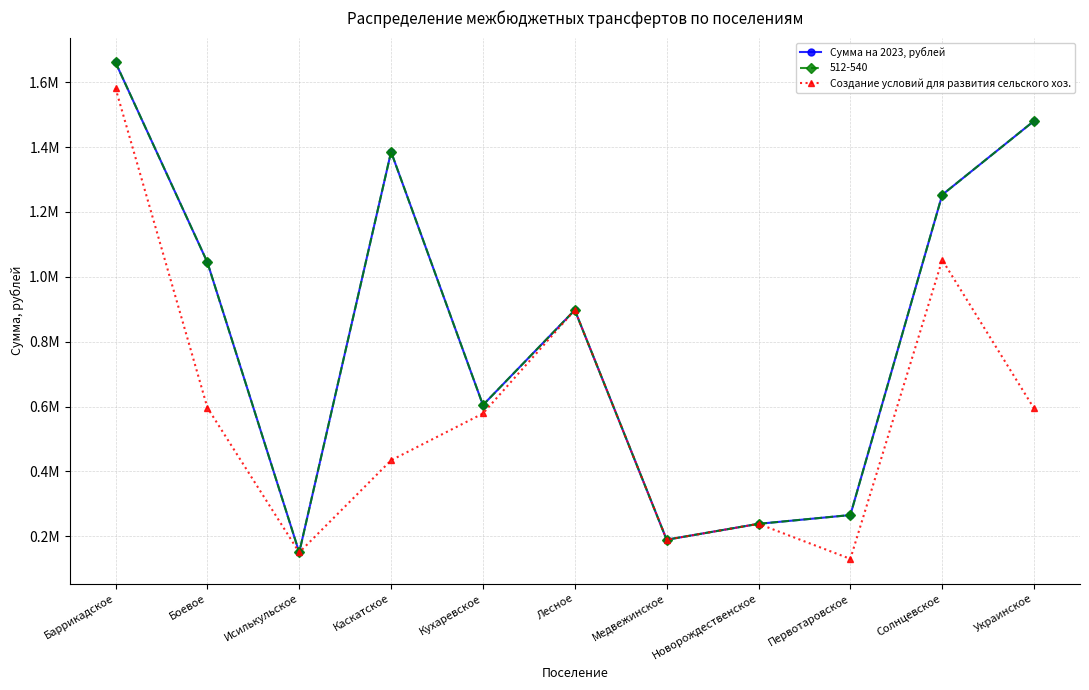

Where is Сумма на 2023, рублей nearest to the value 905502?

Лесное